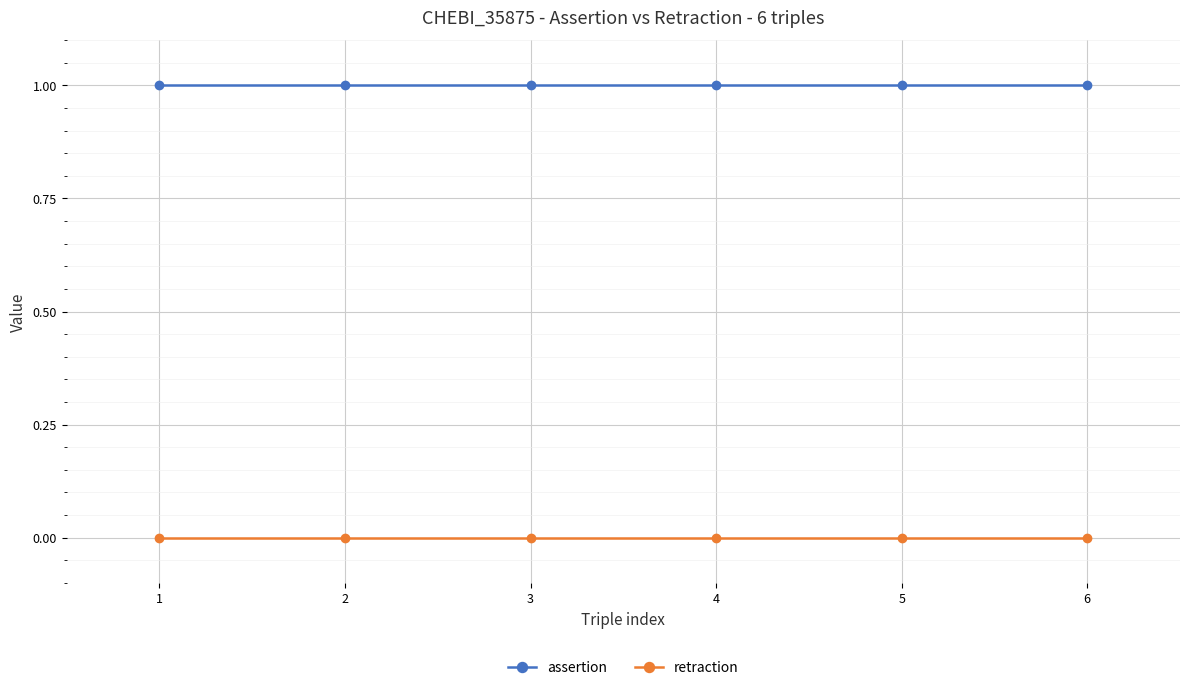

What are all the series names shown in the legend?

assertion, retraction